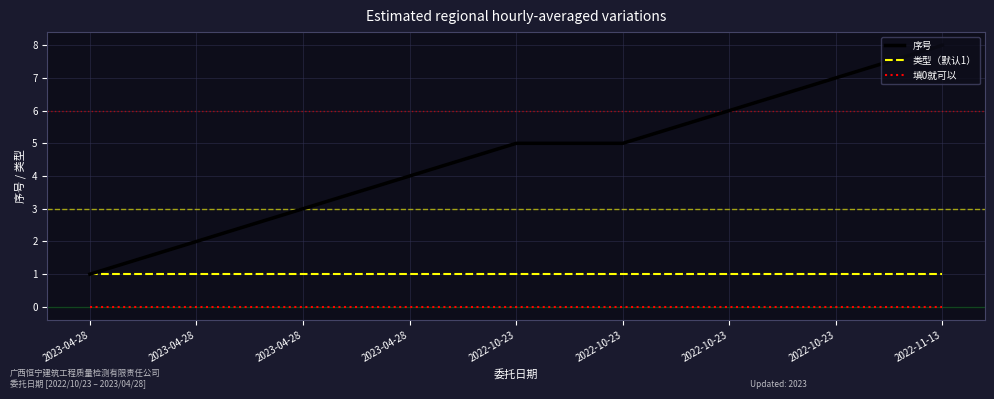

Reading left to right, extract all data points from this chart.

序号: 2023-04-28=1	2023-04-28=2	2023-04-28=3	2023-04-28=4	2022-10-23=5	2022-10-23=5	2022-10-23=6	2022-10-23=7	2022-11-13=8
类型（默认1）: 2023-04-28=1	2023-04-28=1	2023-04-28=1	2023-04-28=1	2022-10-23=1	2022-10-23=1	2022-10-23=1	2022-10-23=1	2022-11-13=1
填0就可以: 2023-04-28=0	2023-04-28=0	2023-04-28=0	2023-04-28=0	2022-10-23=0	2022-10-23=0	2022-10-23=0	2022-10-23=0	2022-11-13=0